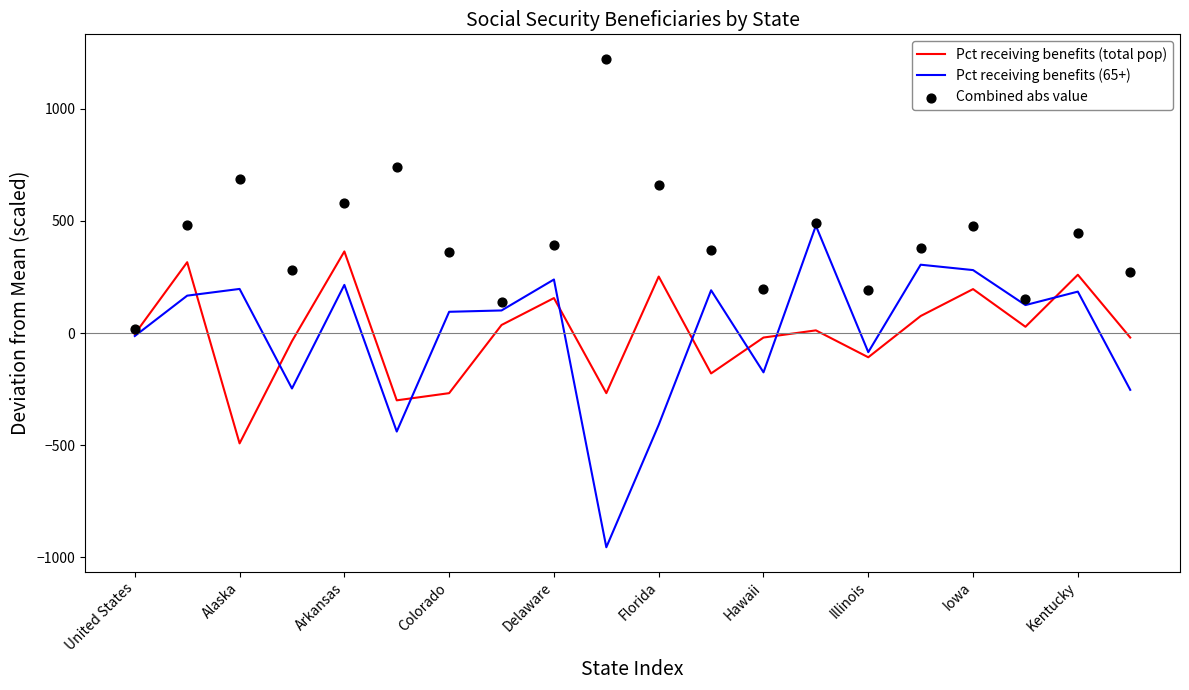

True or false: Pct receiving benefits (total pop) has a value of 94.0 at Kentucky.

False